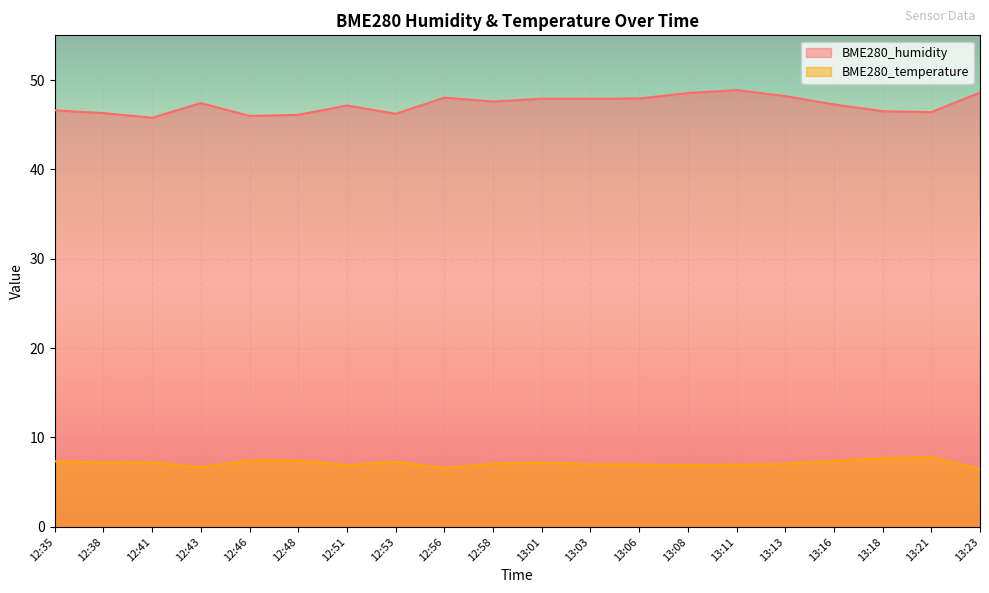

How many lines are shown in the chart?

2